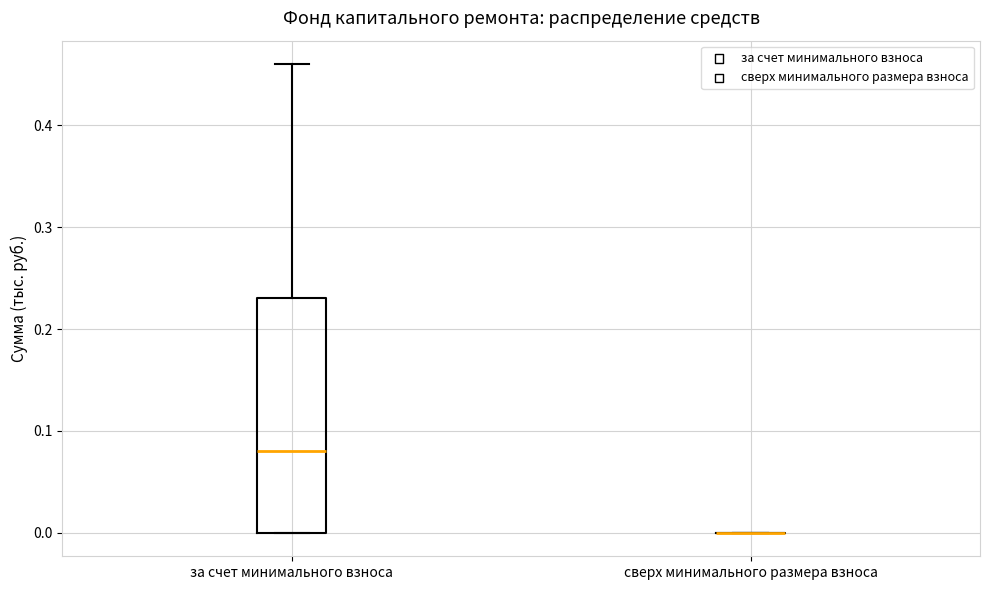

Which box is the tallest, from its lower edge to its upper edge?

за счет минимального взноса